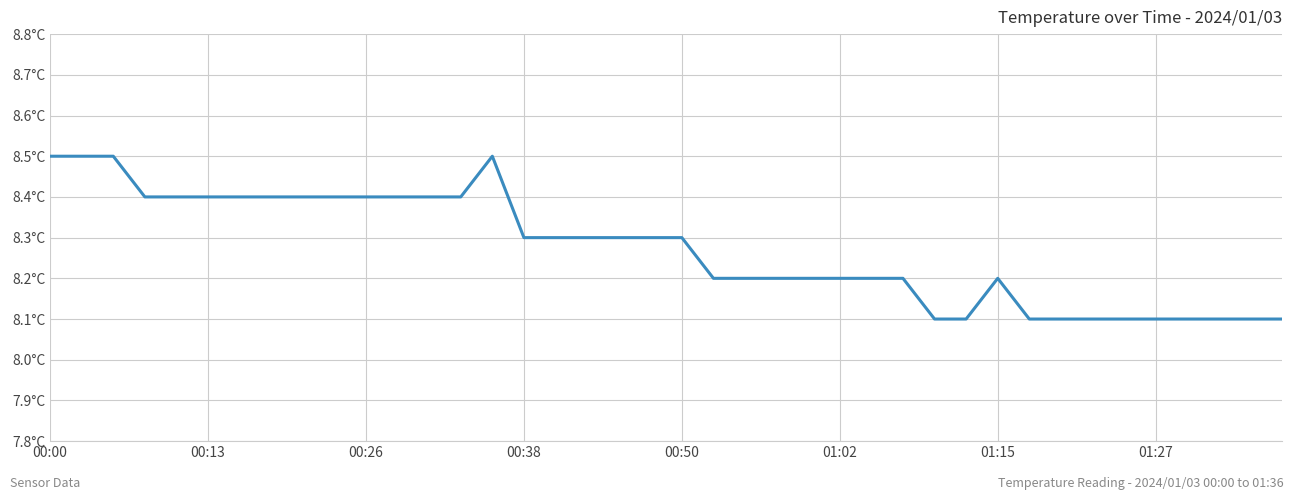

Does the chart have visible grid lines?

Yes